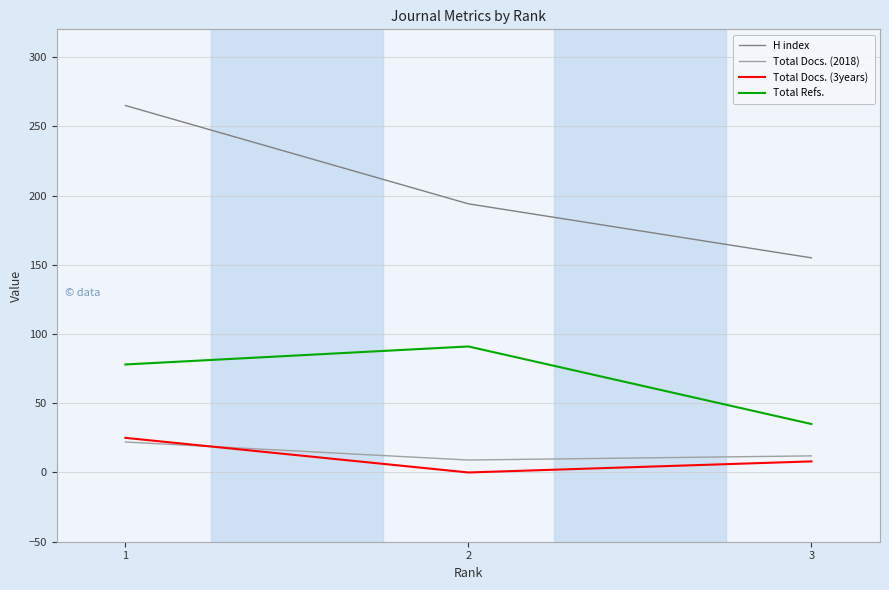

Read the H index value at 1.

265